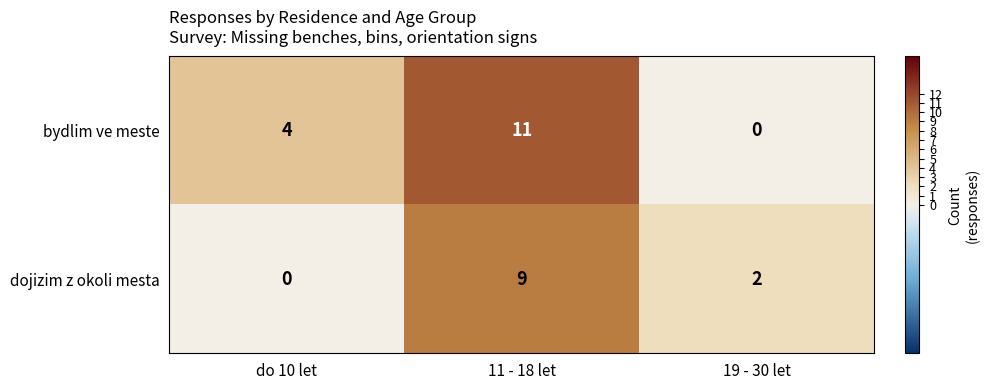

How many distinct data groups are displayed?

2